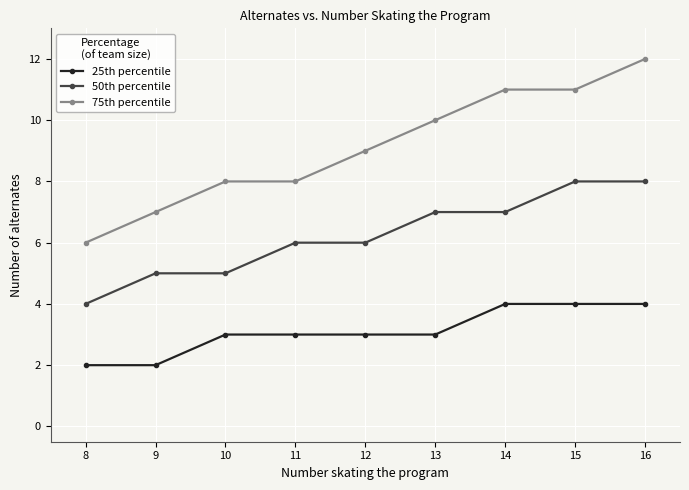

True or false: 50th percentile has a value of 5 at 9.

True